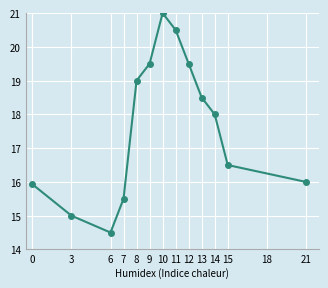

At which label does the data first exceed 18?

8